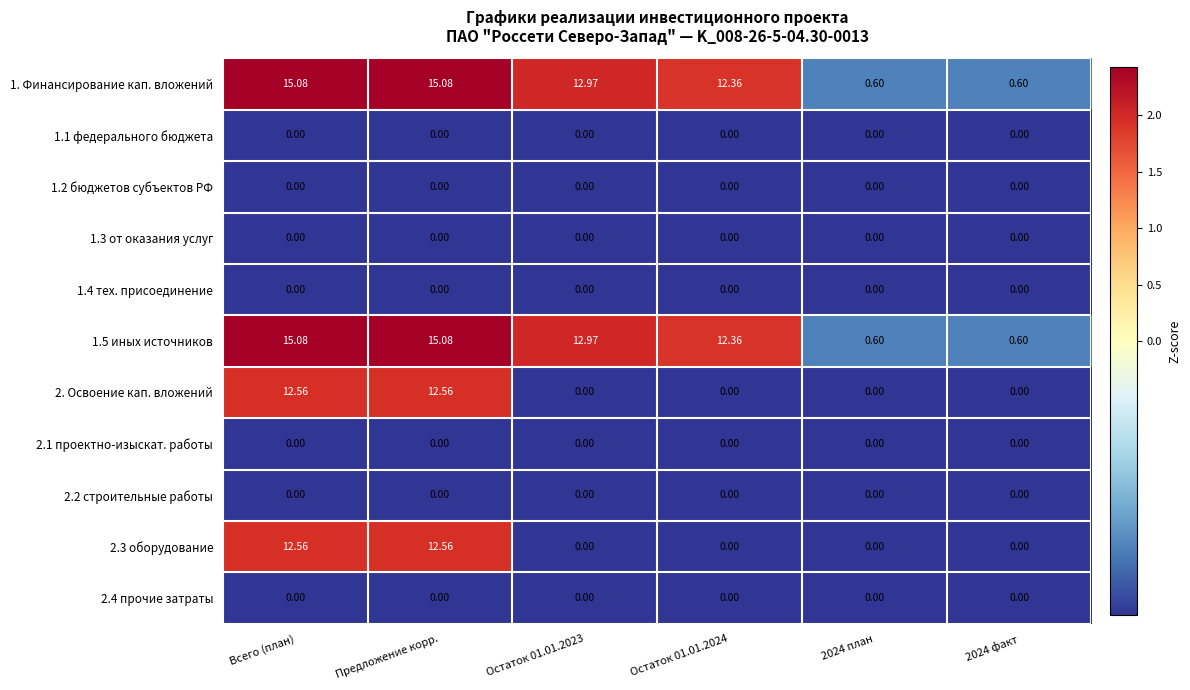

Where does the 1.5 иных источников series first go above 12?

Всего (план)